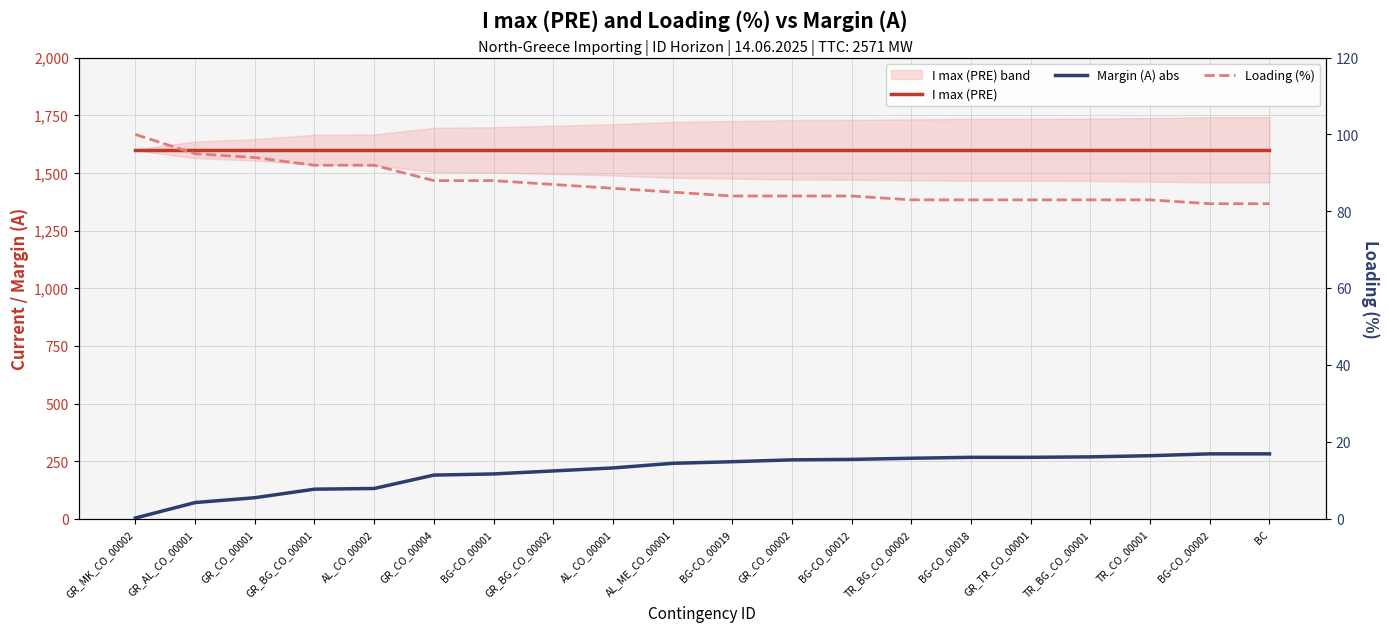

Reading left to right, what are all the values shown in this chart?

I max (PRE): 1600	1600	1600	1600	1600	1600	1600	1600	1600	1600	1600	1600	1600	1600	1600	1600	1600	1600	1600	1600
Margin (A) abs: 5	72	93	130	133	191	196	209	222	242	249	257	259	264	268	268	270	275	283	283
Loading (%): 100	95	94	92	92	88	88	87	86	85	84	84	84	83	83	83	83	83	82	82